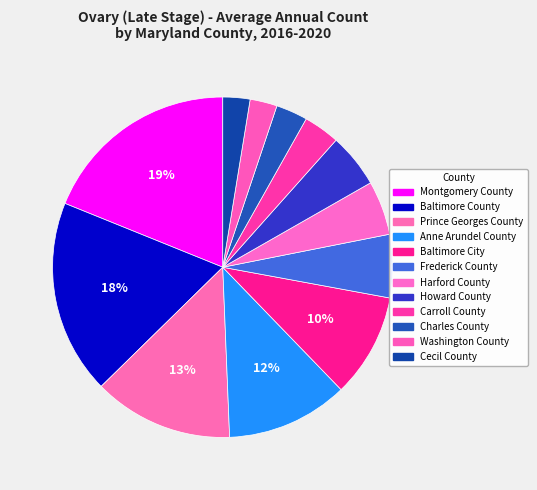

True or false: Cecil County accounts for 3% of the total.

True